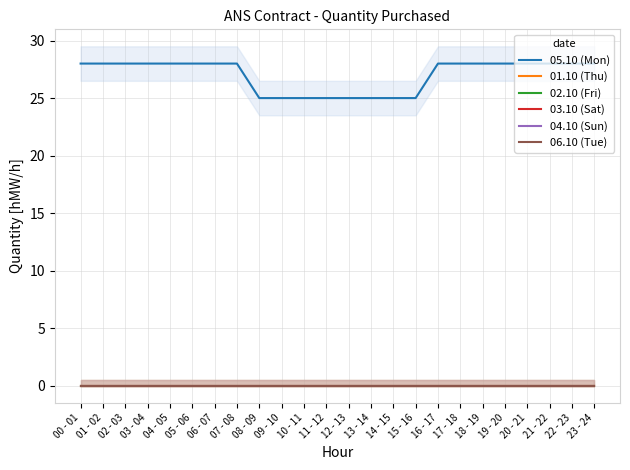

True or false: 03.10 (Sat) and 05.10 (Mon) intersect in this chart.

False